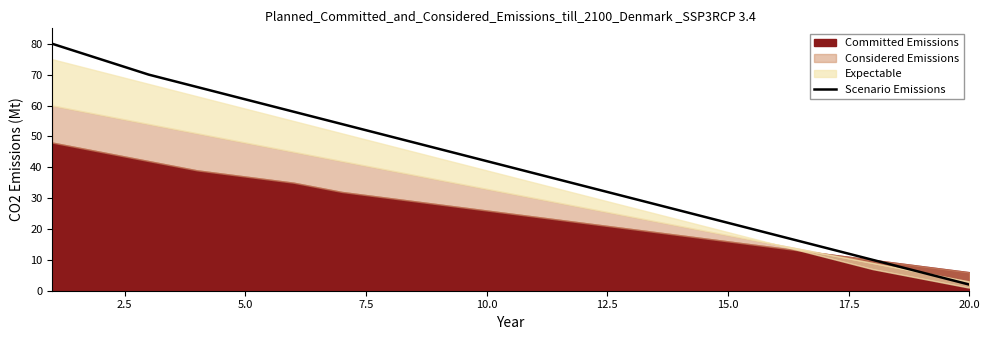

What is the maximum value for Scenario Emissions?

80